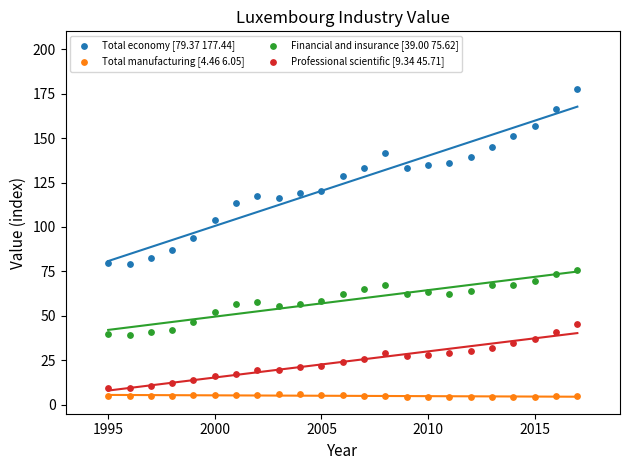

What is the X range (max minus min) for the scatter plot?

22.0